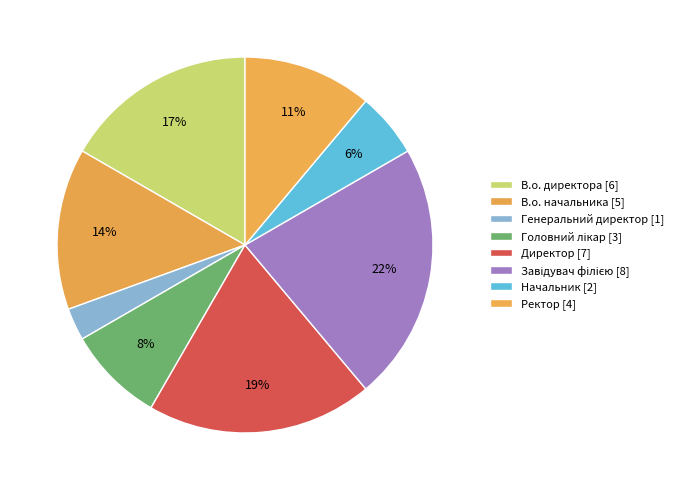

Is it true that Генеральний директор is 12% of the pie?

False